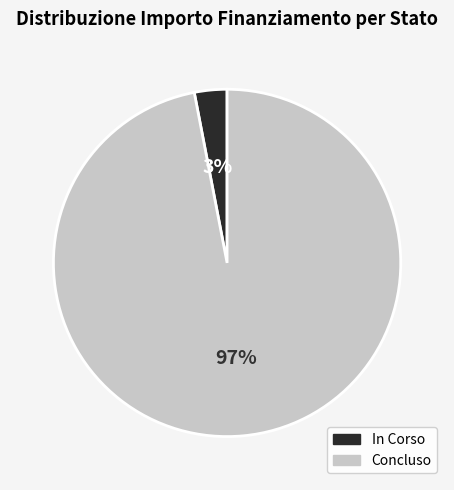

True or false: Concluso accounts for 91% of the total.

False